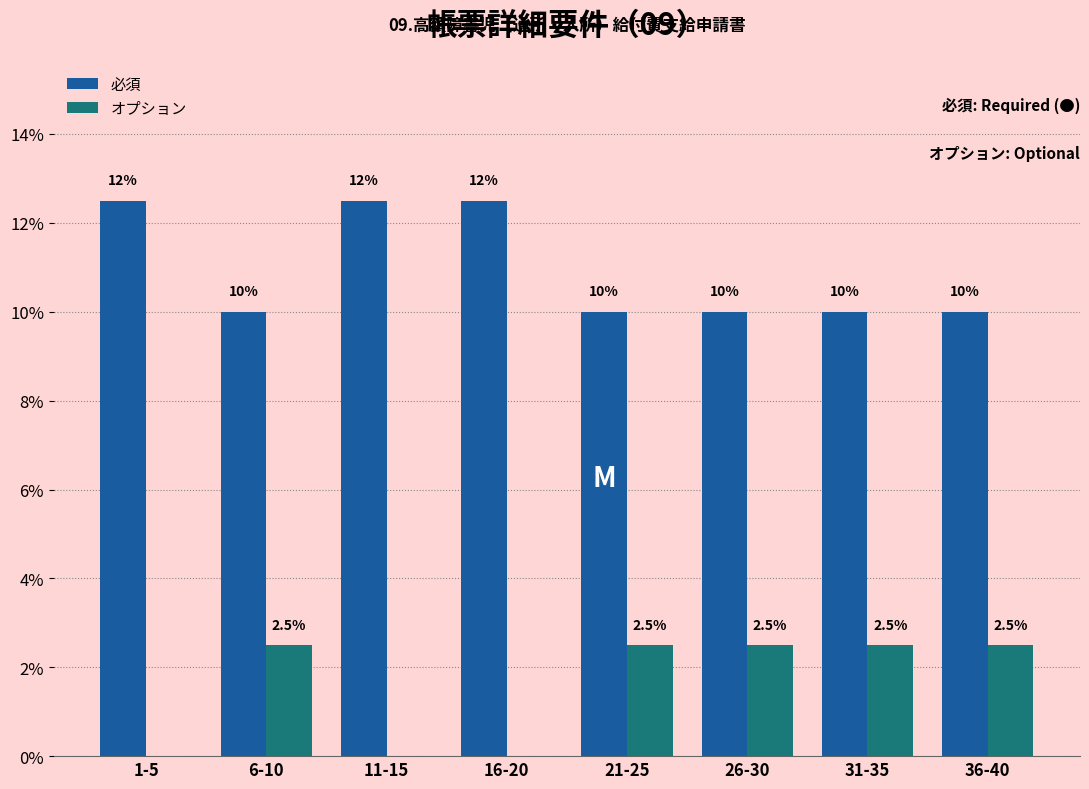

Reading left to right, list all the values displayed in this chart.

必須: 1-5=12.5	6-10=10.0	11-15=12.5	16-20=12.5	21-25=10.0	26-30=10.0	31-35=10.0	36-40=10.0
オプション: 1-5=0.0	6-10=2.5	11-15=0.0	16-20=0.0	21-25=2.5	26-30=2.5	31-35=2.5	36-40=2.5